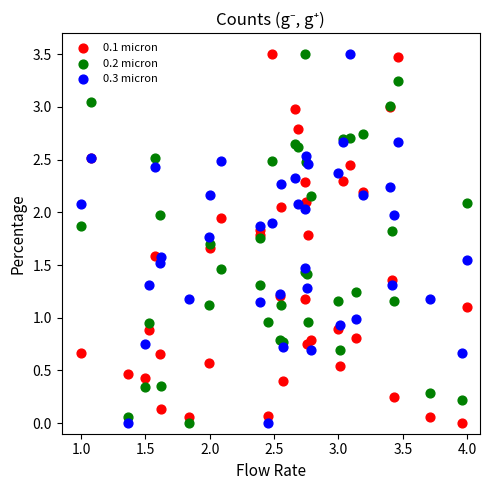

What are all the series names shown in the legend?

0.1 micron, 0.2 micron, 0.3 micron